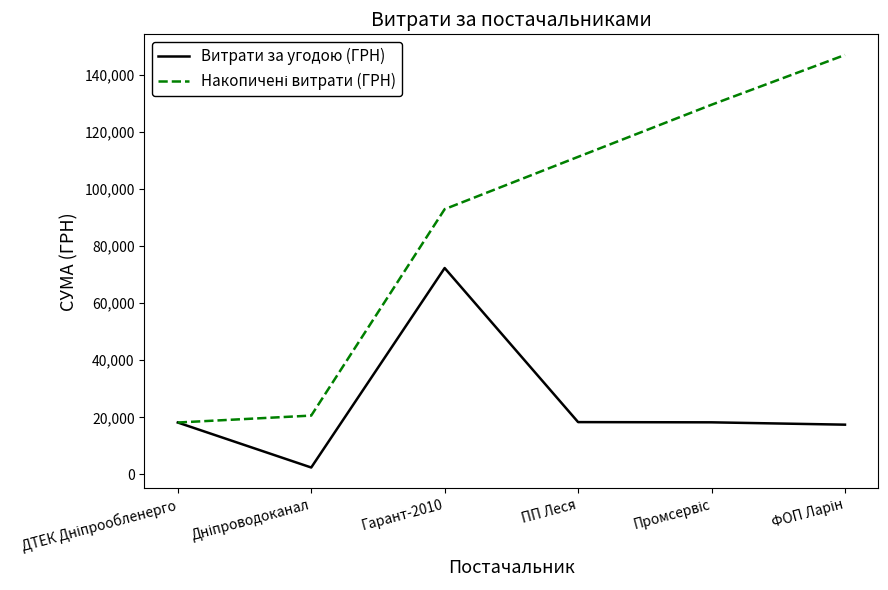

How many lines are shown in the chart?

2